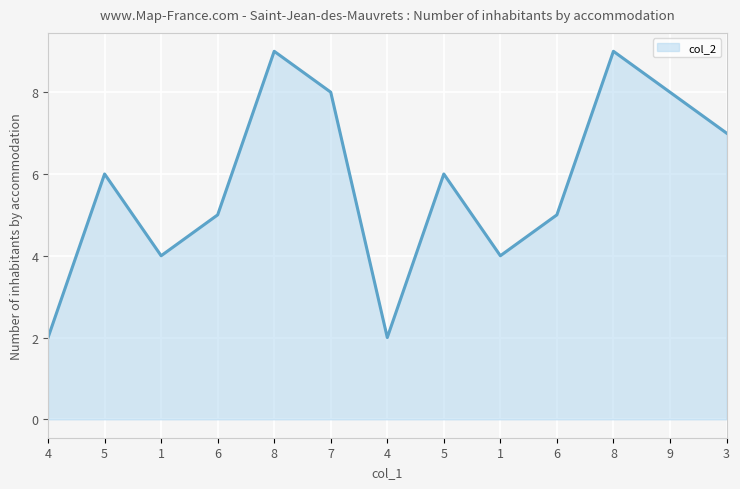

What is the value of the 3rd point from the left?

4